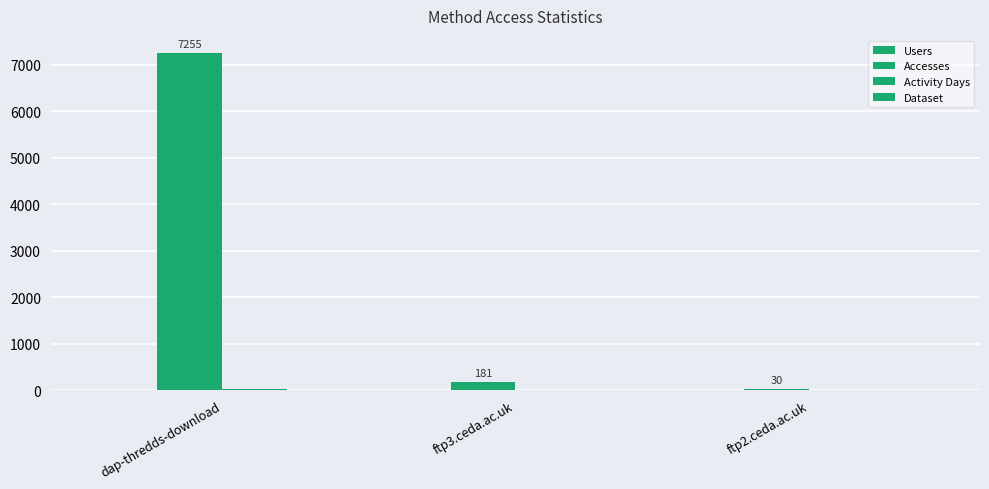

True or false: Accesses has a value of 13 at ftp2.ceda.ac.uk.

False